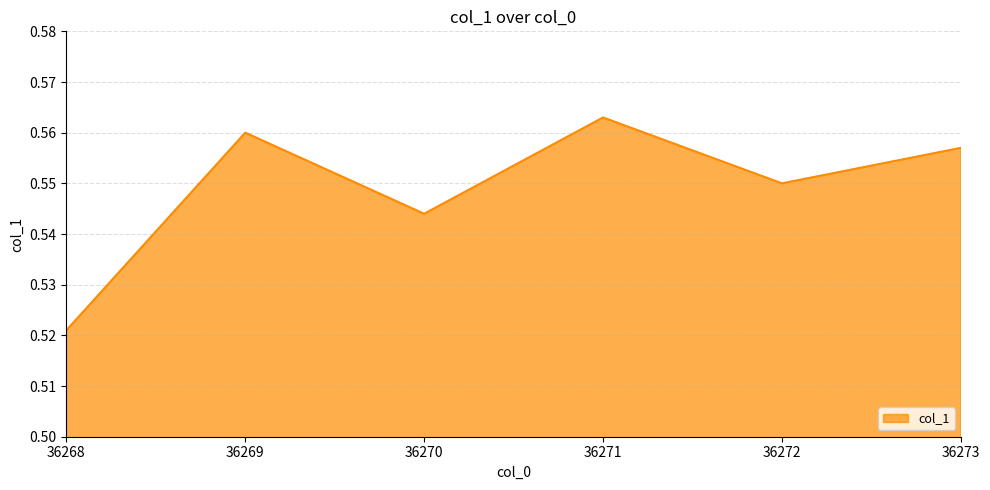

What is the sum of all values?

3.3